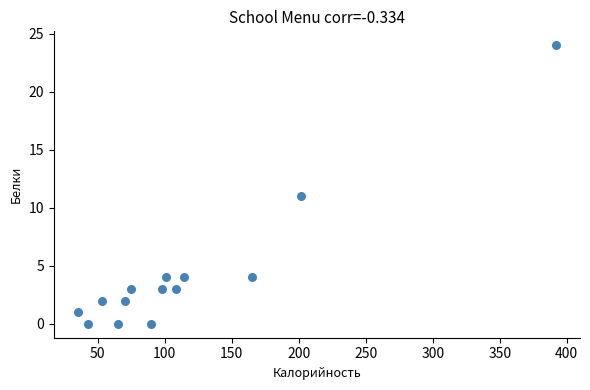

What is the range of Y values (max minus min)?

24